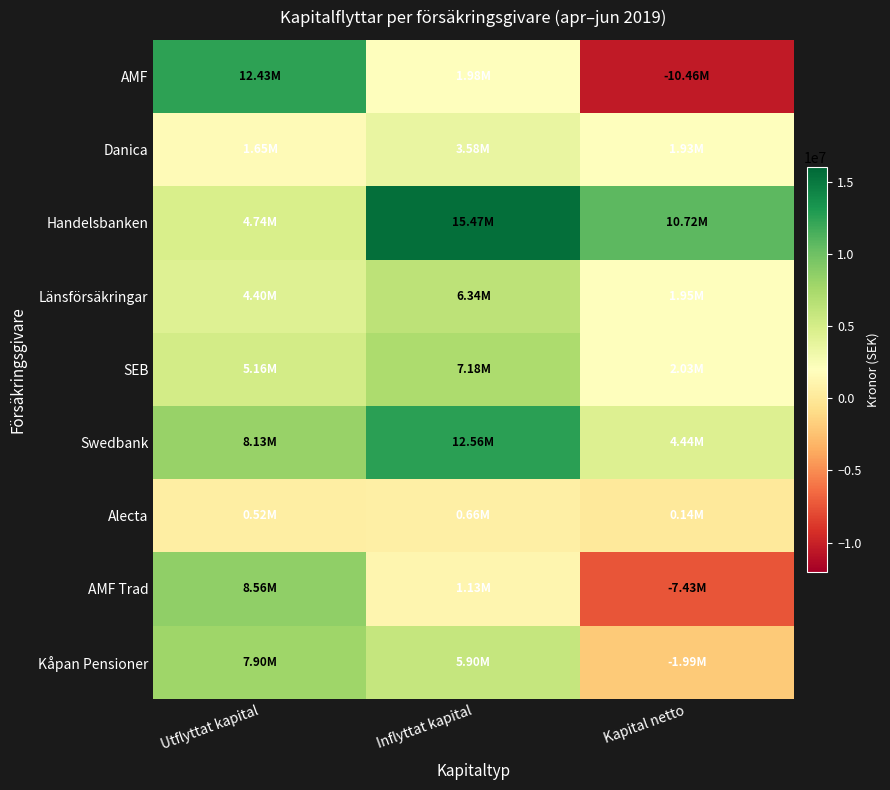

At which category is the sum across all series the highest?

Inflyttat kapital